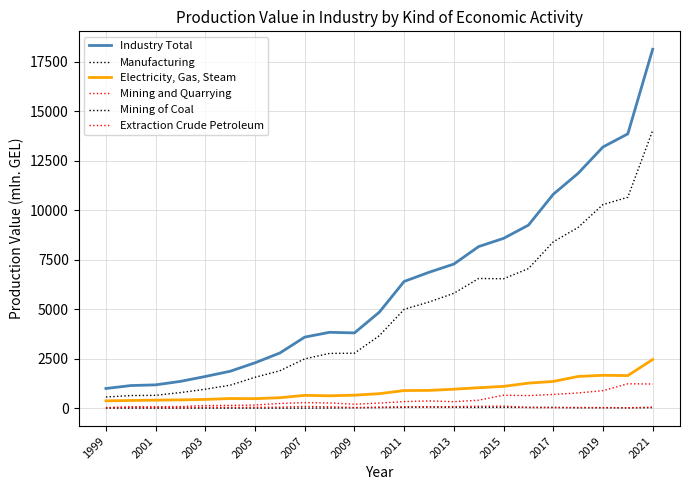

What is the value of the Manufacturing point at the 7th from the left?

1558.3